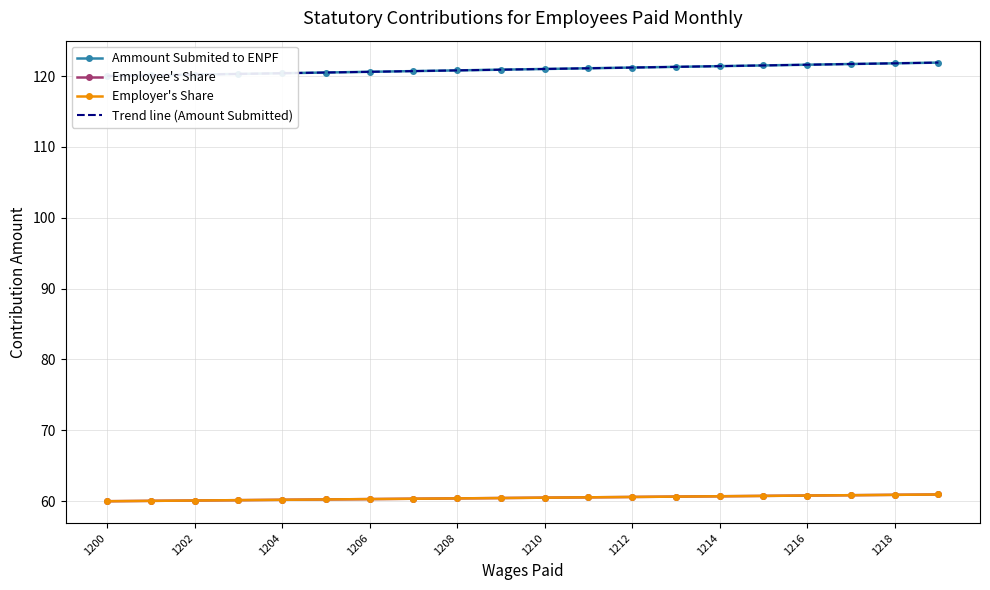

List the series in order of their peak value, lowest first.

Employee's Share, Employer's Share, Trend line (Amount Submitted), Ammount Submited to ENPF